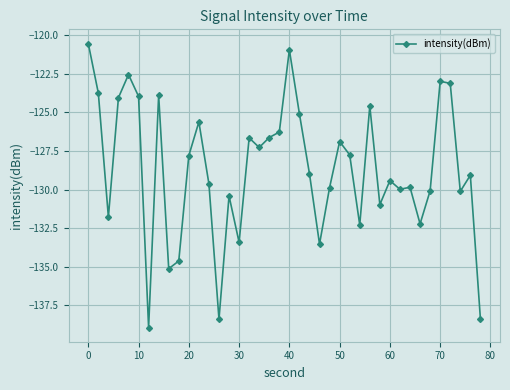

What is the sum of all values?

-5147.6